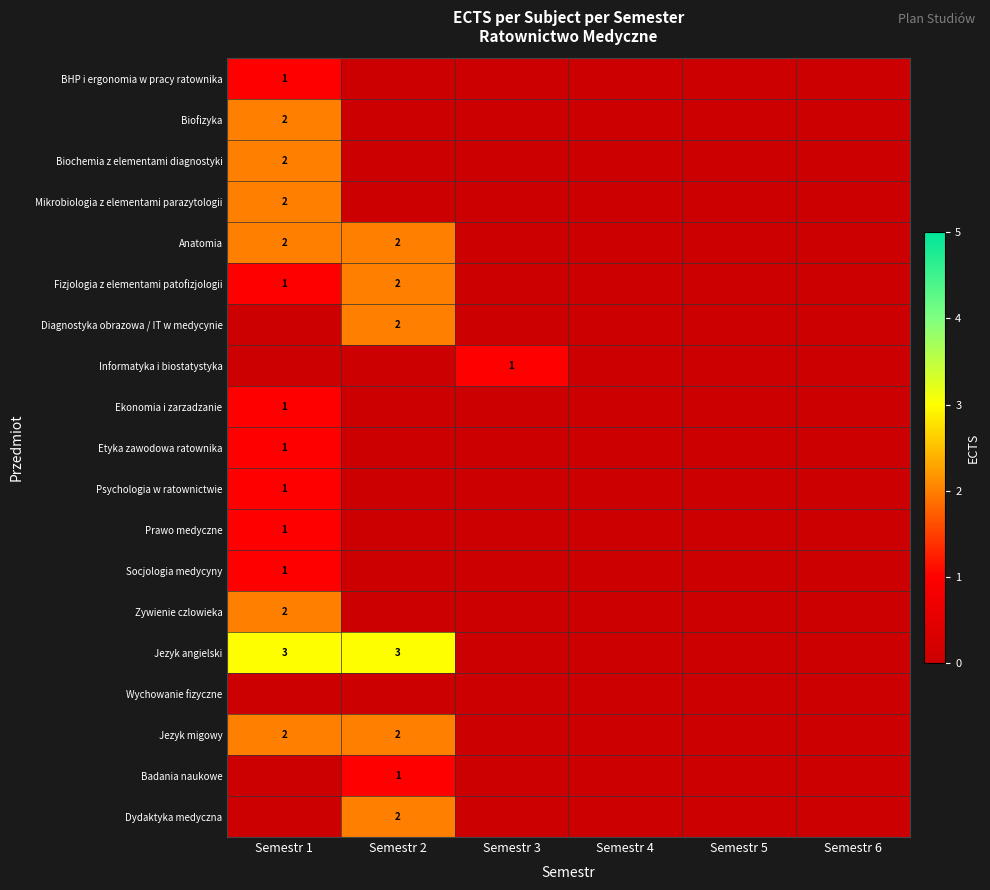

Is it true that Biofizyka equals 2 at Semestr 1?

True